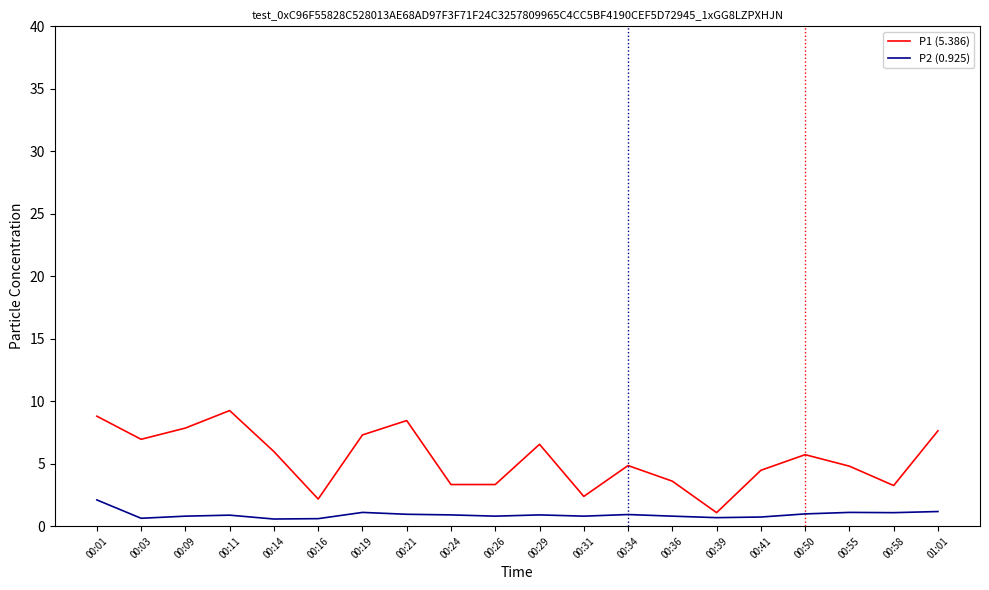

What is the spread (max minus min) of values at 00:11?

8.4